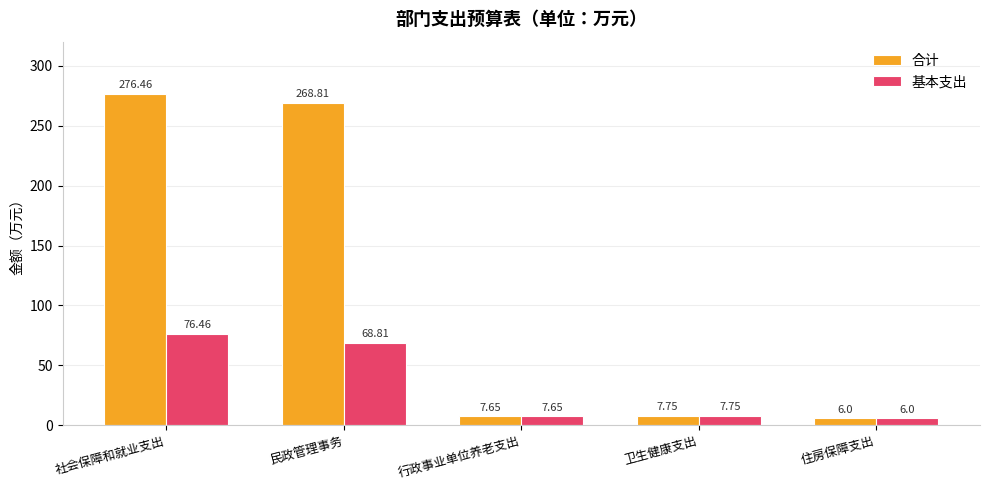

At which label is 合计 closest to 141?

民政管理事务